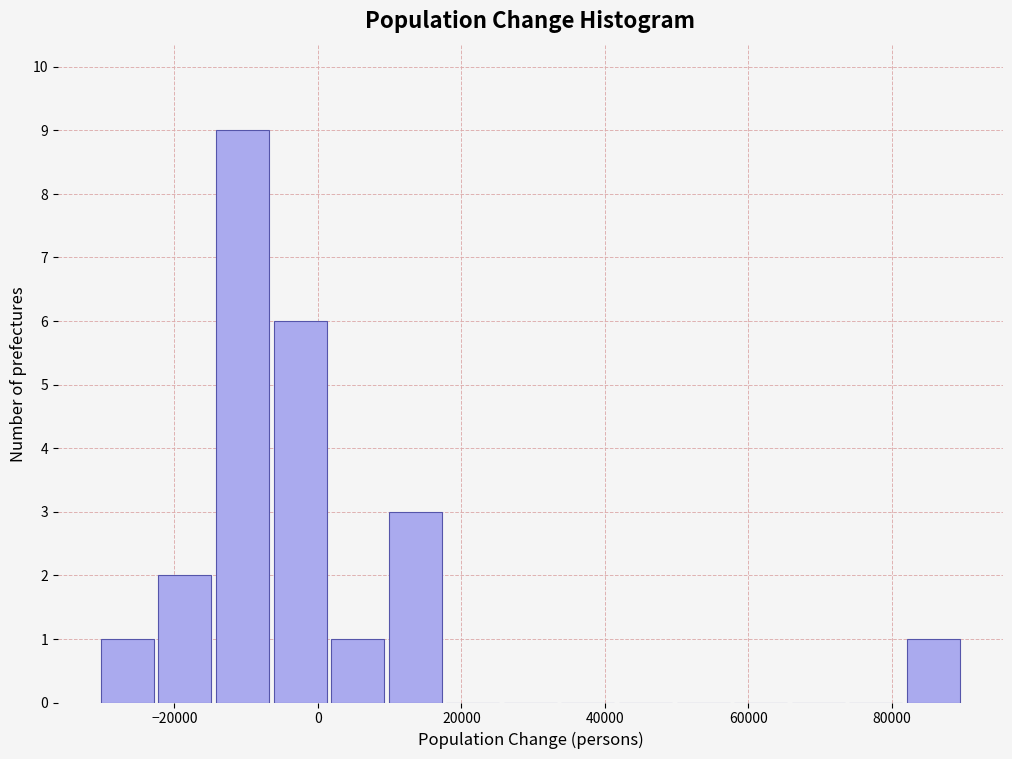

Reading left to right, list every bar in this chart as the range it spans on the x-axis followed by its height. Neither the bar edges nor the heights are printed on the chart, so give them approximately, as read against the axes.

-30000 to -22000: 1
-22000 to -14000: 2
-14000 to -6000: 9
-6000 to 2000: 6
2000 to 10000: 1
10000 to 18000: 3
18000 to 26000: 0
26000 to 34000: 0
34000 to 42000: 0
42000 to 50000: 0
50000 to 58000: 0
58000 to 66000: 0
66000 to 74000: 0
74000 to 82000: 0
82000 to 90000: 1